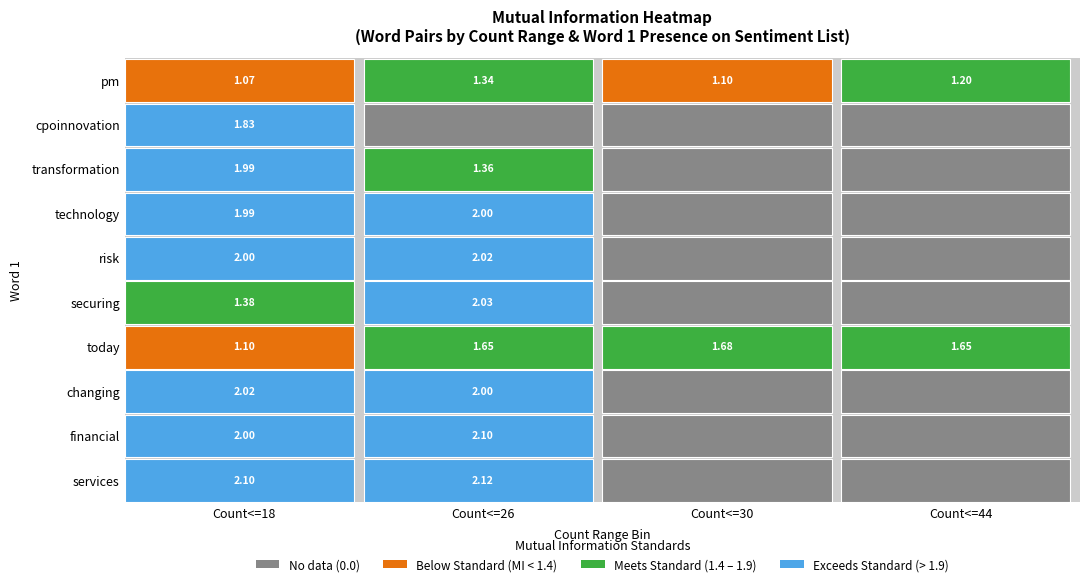

What is the difference between the changing values at 0 and 3?

2.0